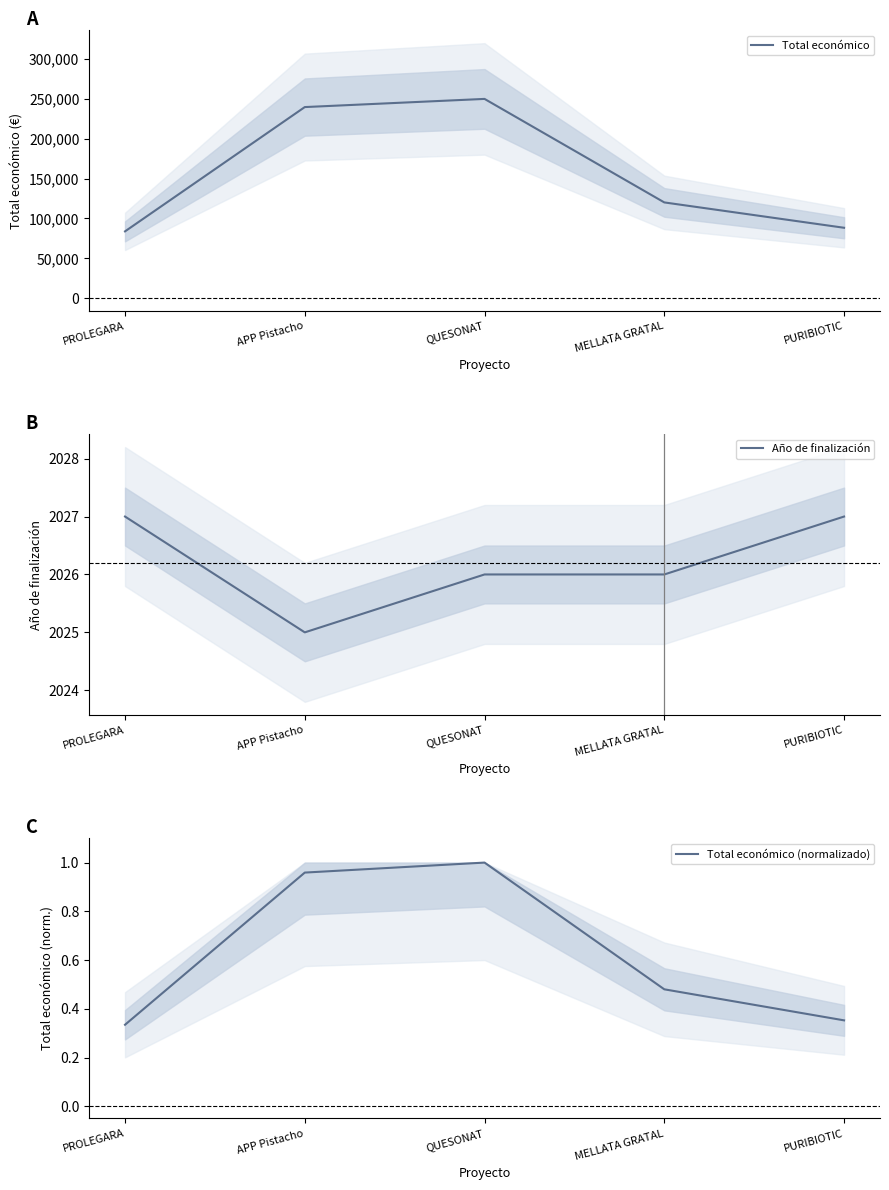

What position from the left is QUESONAT?

3